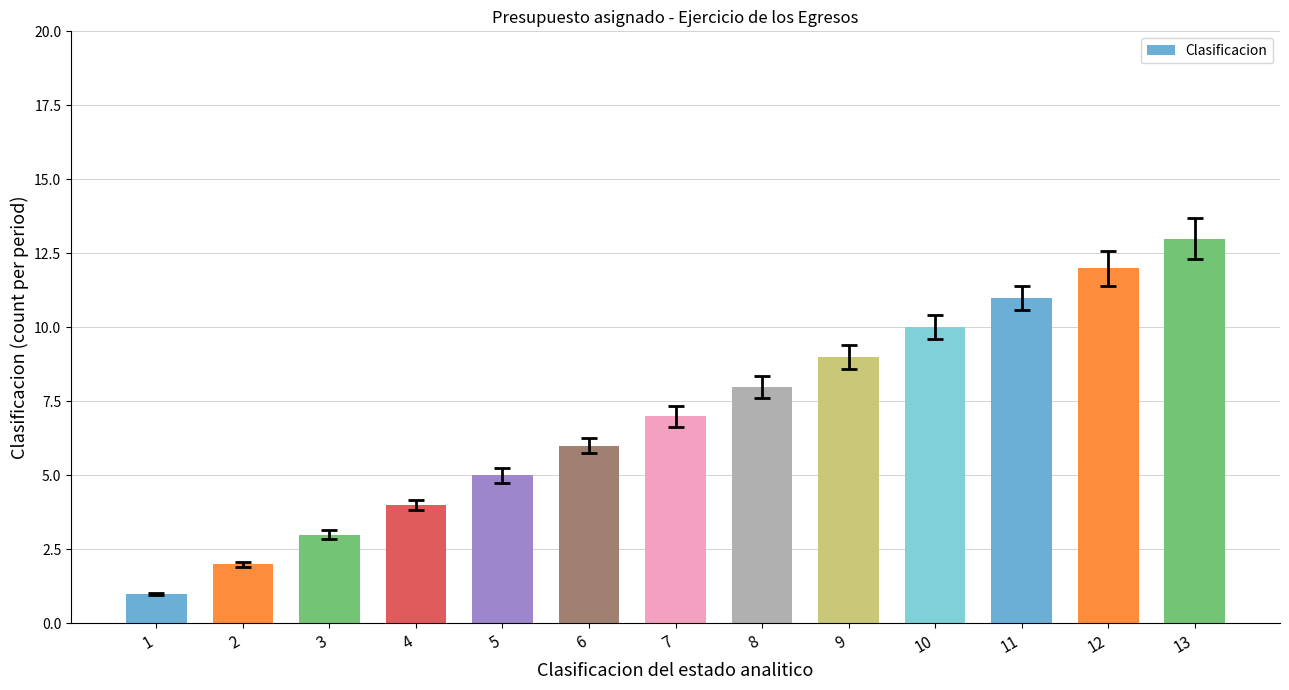

True or false: the data shows 13 at 13.

True